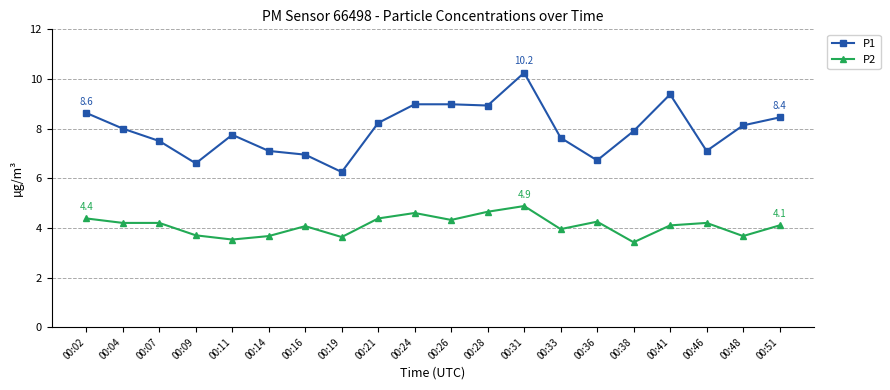

The value of P1 at 00:09 is 6.6. True or false?

True